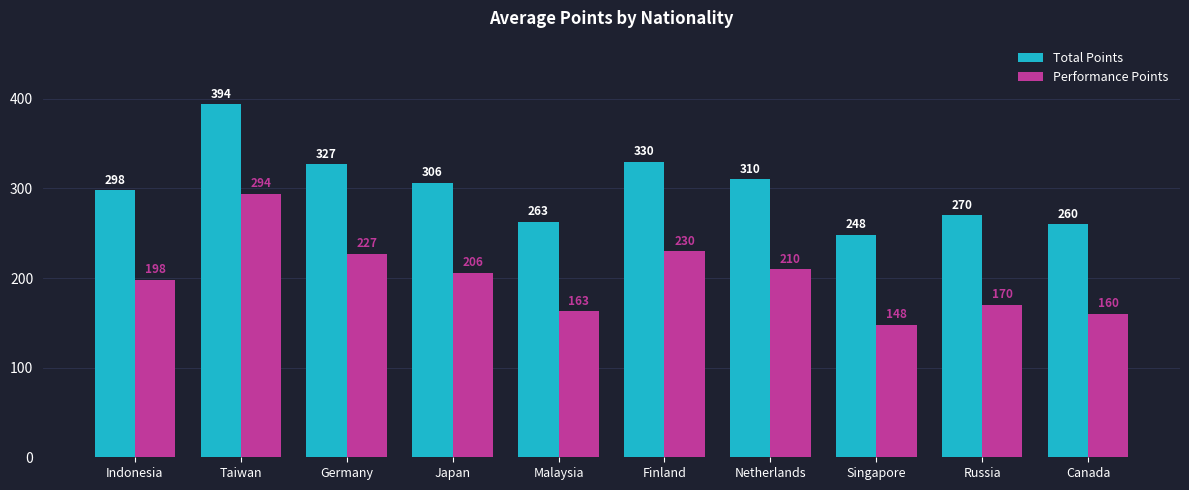

What is the label of the 2nd bar from the right?

Russia